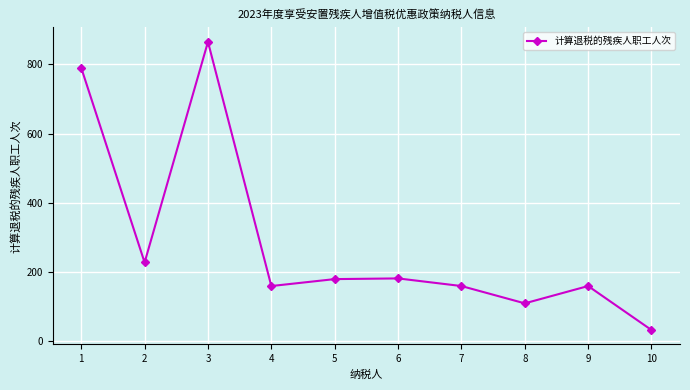

What is the change in value from 2 to 10?

-195